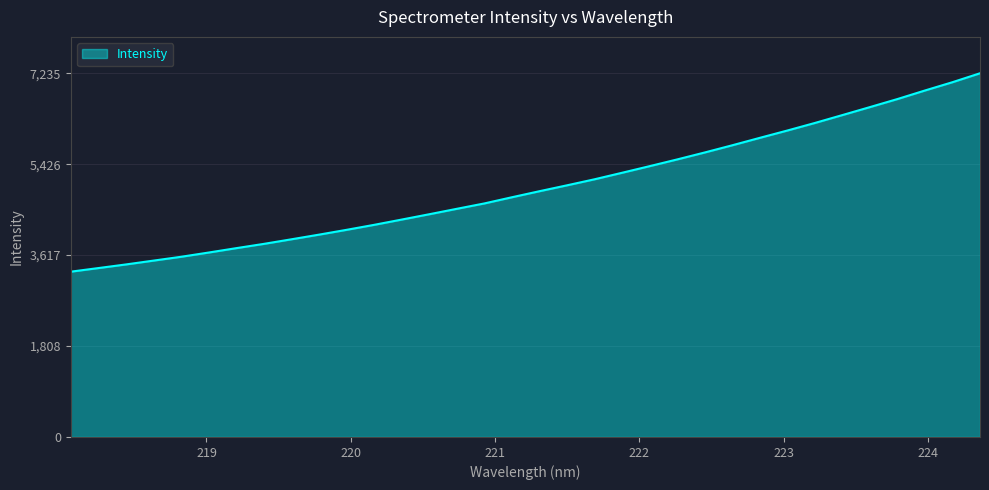

What is the minimum value shown in the chart?

3288.1